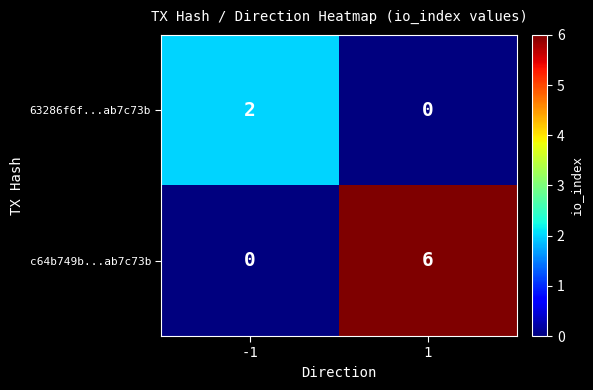

What is the sum of the c64b749b...ab7c73b values at 1 and -1?

6